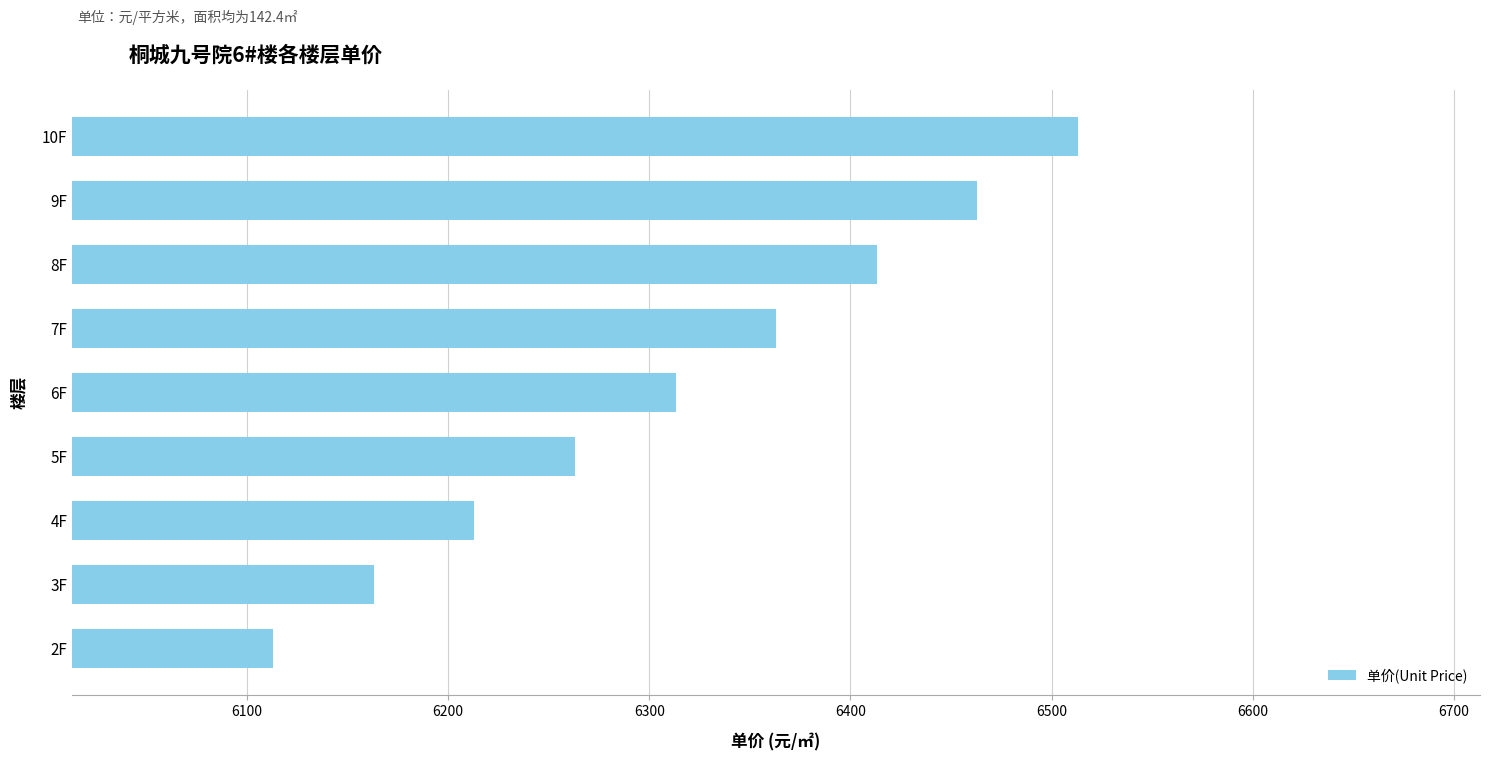

Is it true that the value at 3F is 6163?

True